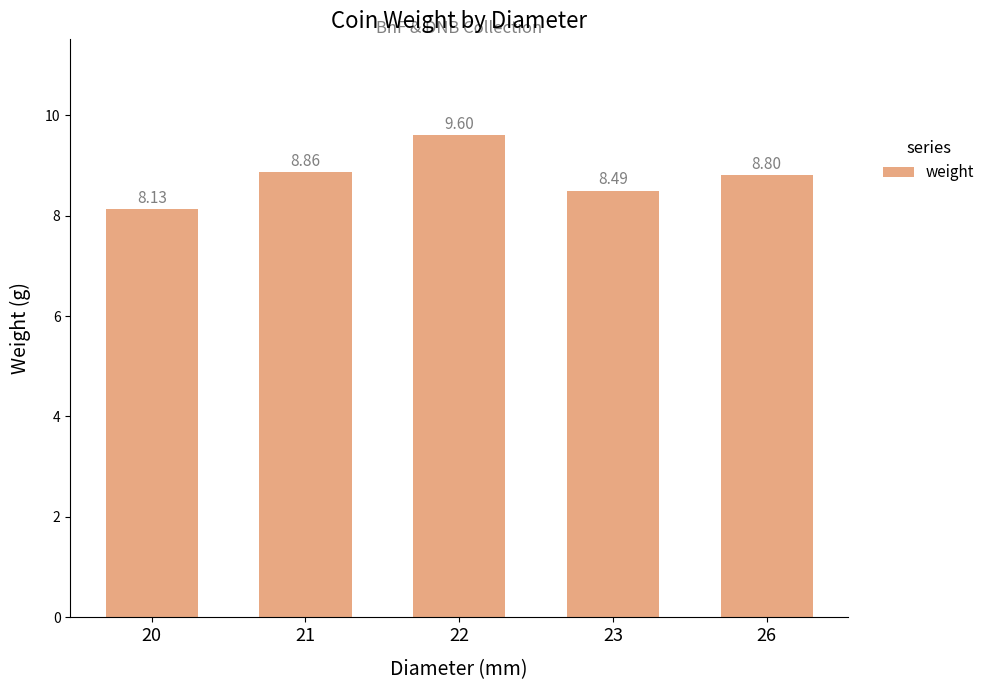

Count the number of data series in this chart.

1